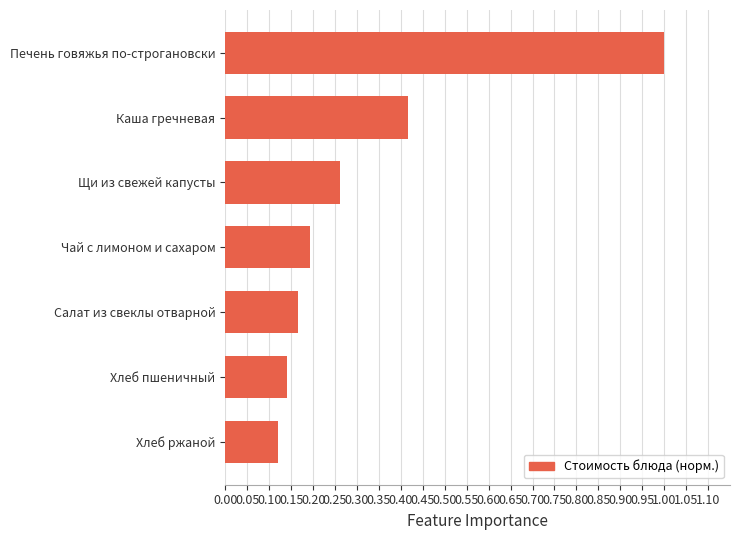

Between Хлеб ржаной and Чай с лимоном и сахаром, which is larger?

Чай с лимоном и сахаром